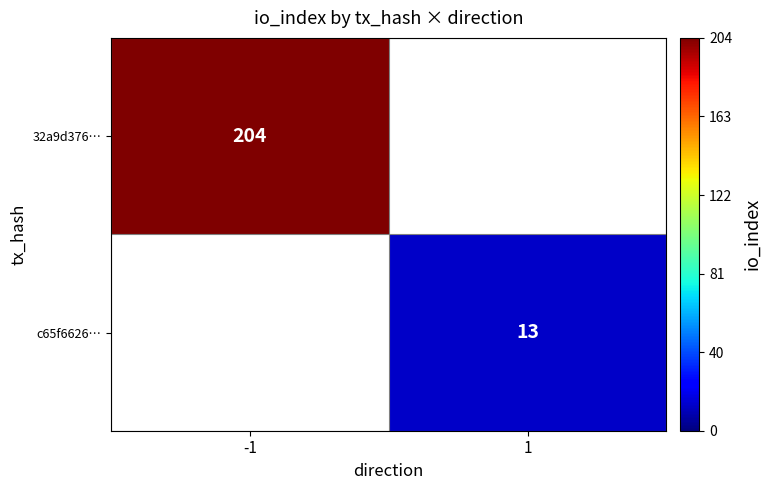

How many data points does each series have?

2